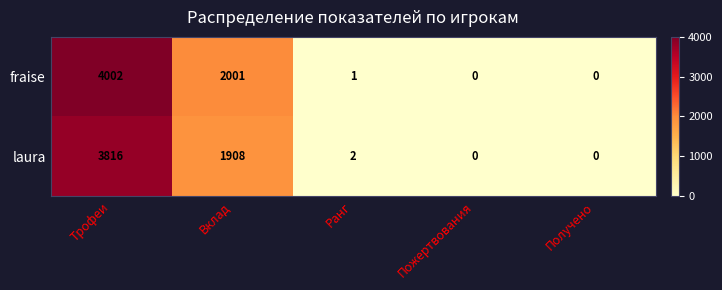

Reading left to right, what are all the values shown in this chart?

fraise: Трофеи=4002	Вклад=2001	Ранг=1	Пожертвования=0	Получено=0
laura: Трофеи=3816	Вклад=1908	Ранг=2	Пожертвования=0	Получено=0